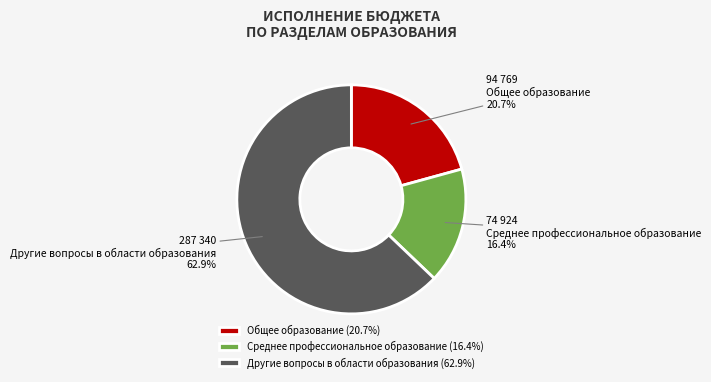

To the nearest percent, what percentage of the pie is Общее образование?

21%